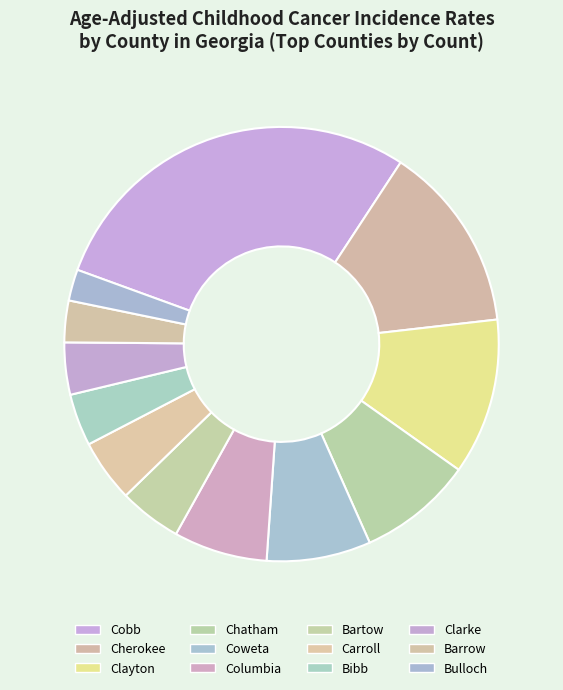

Count the number of slices in the pie.

12